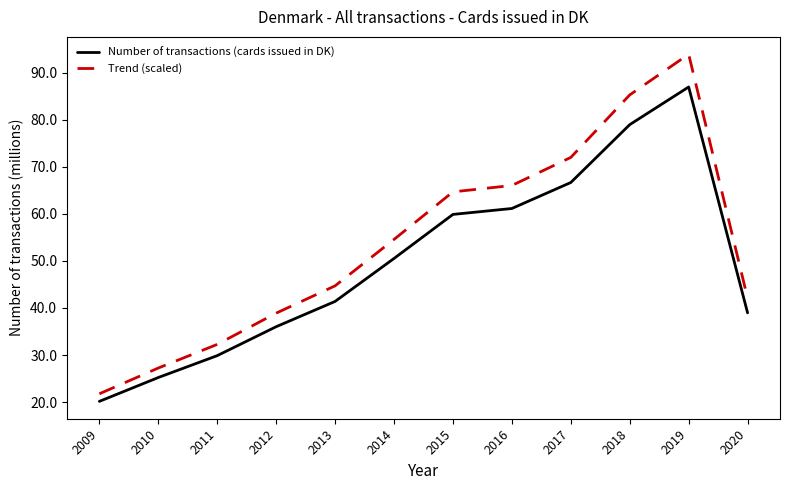

The value of Trend (scaled) at 2014 is 98.0. True or false?

False